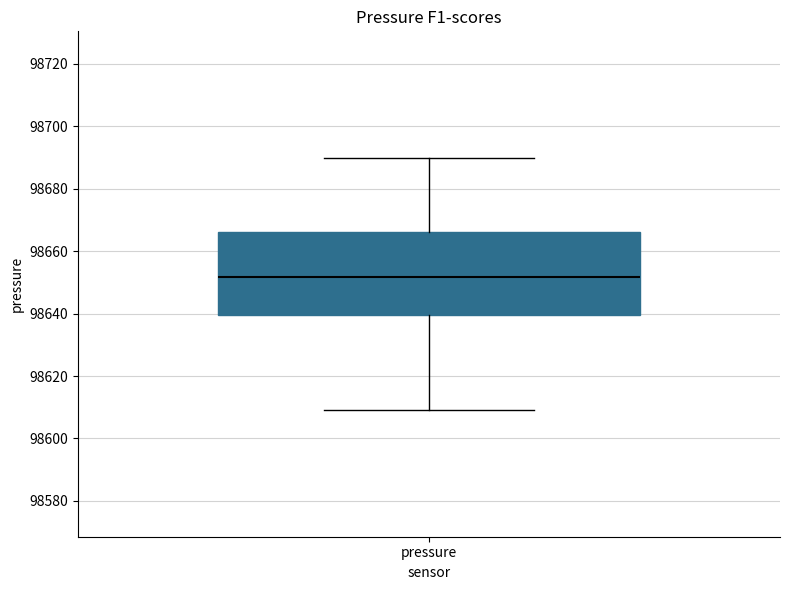

Where does the median line of the box for pressure sit on the y-axis? The values are not printed on the chart, so give them approximately, as read against the axis.

98652